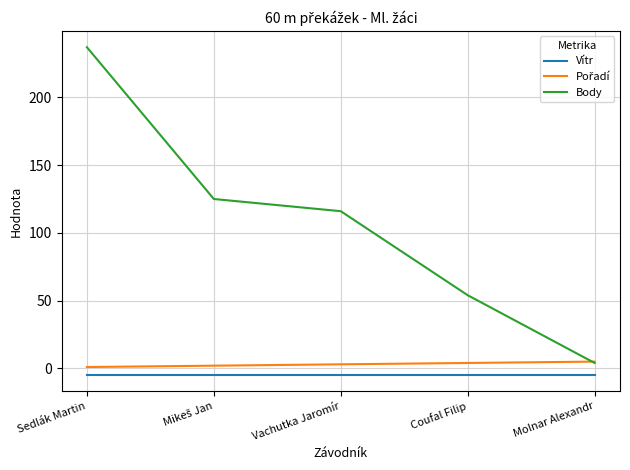

What value does the Body series have at Vachutka Jaromír?

116.0